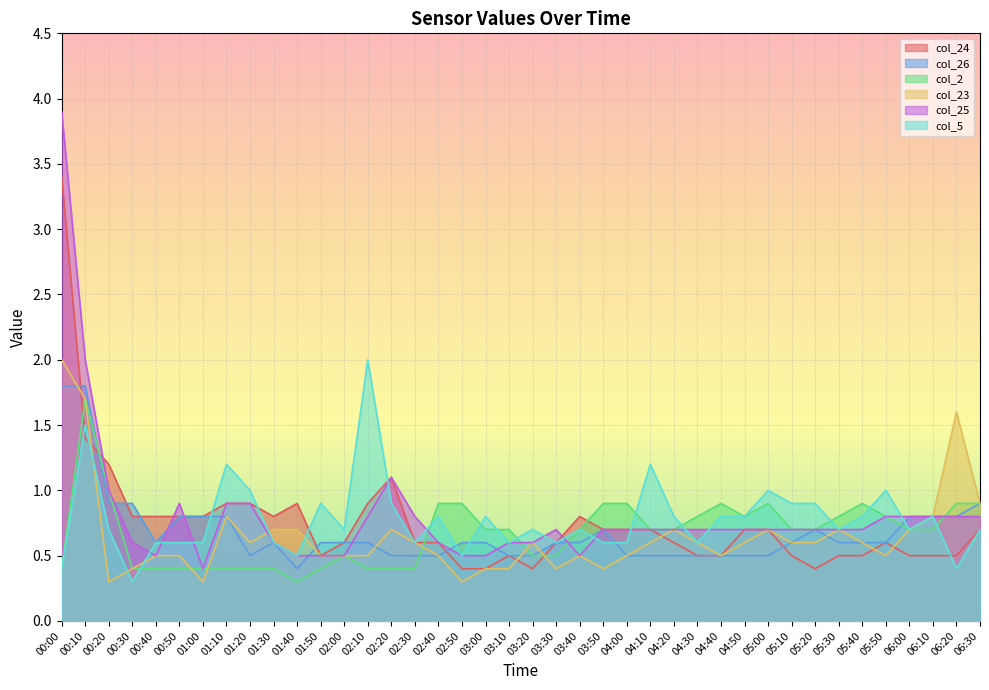

At 01:20, list the series in order from largest to smallest.

col_5, col_24, col_25, col_23, col_26, col_2